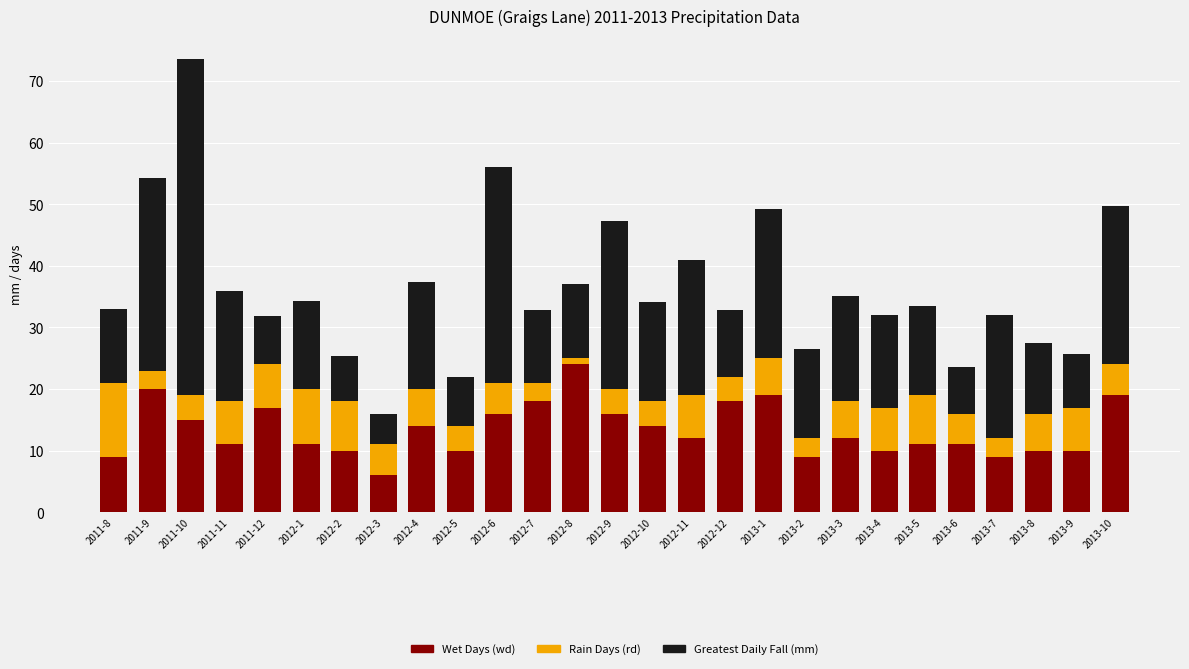

How many data points does each series have?

27